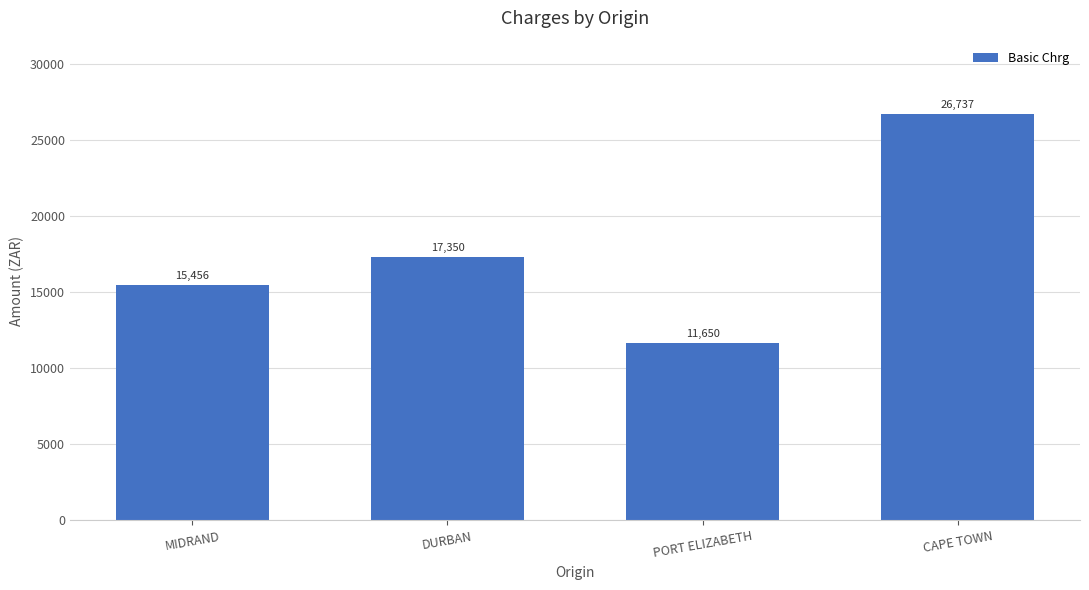

The value at CAPE TOWN is 26737. True or false?

True